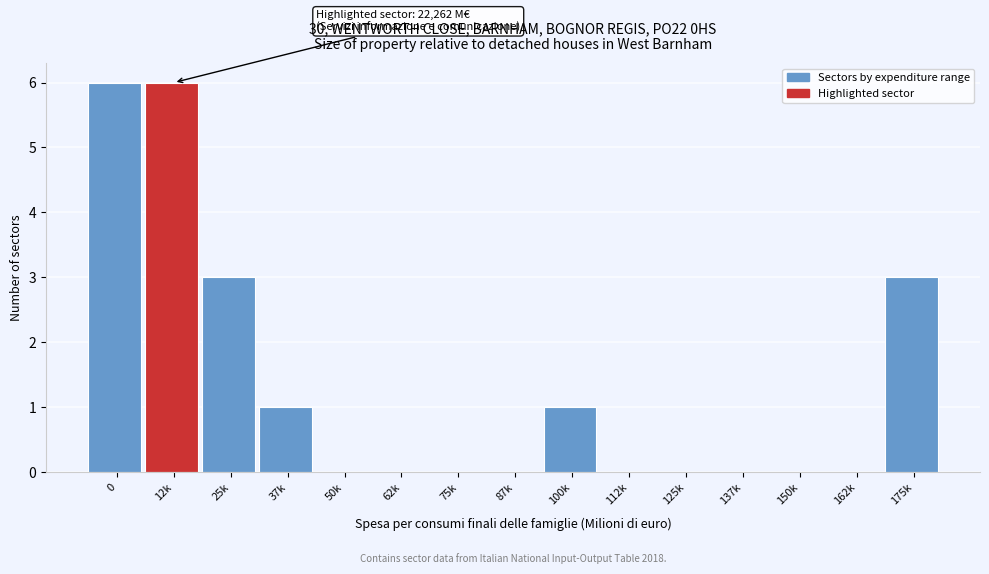

Reading left to right, list all the values displayed in this chart.

0=6	12k=6	25k=3	37k=1	50k=0	62k=0	75k=0	87k=0	100k=1	112k=0	125k=0	137k=0	150k=0	162k=0	175k=3